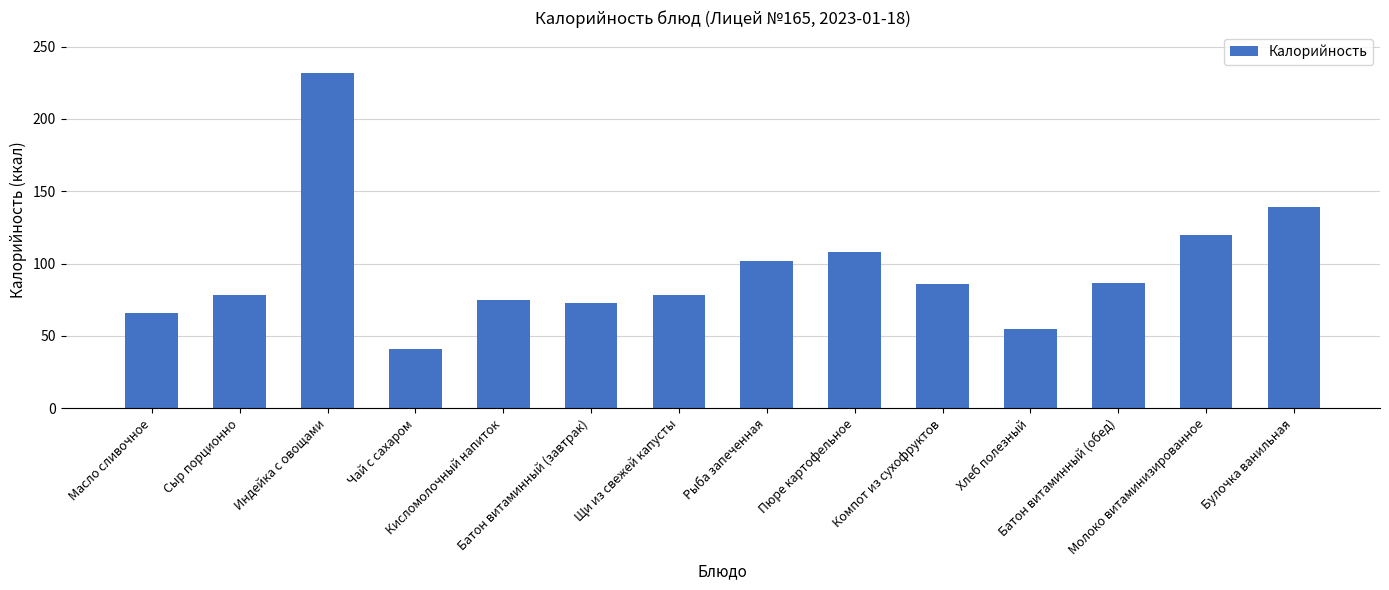

What is the smallest value displayed?

41.0